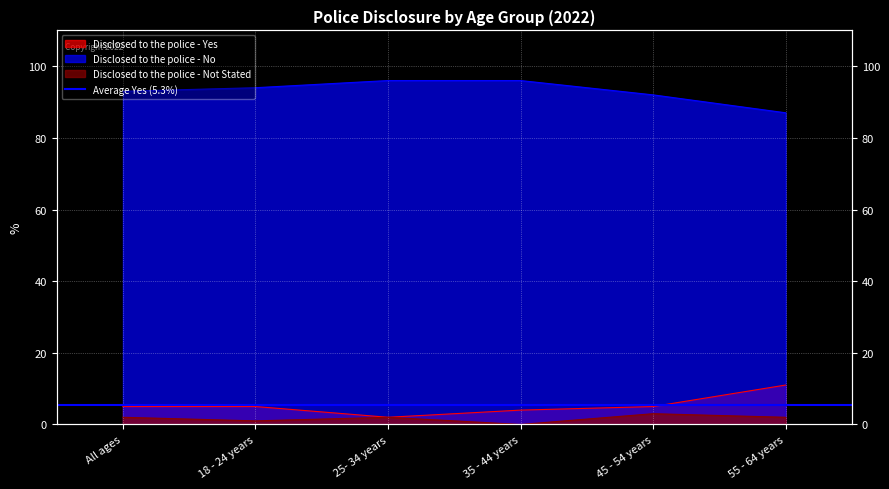

What is the label of the 6th point from the right?

All ages